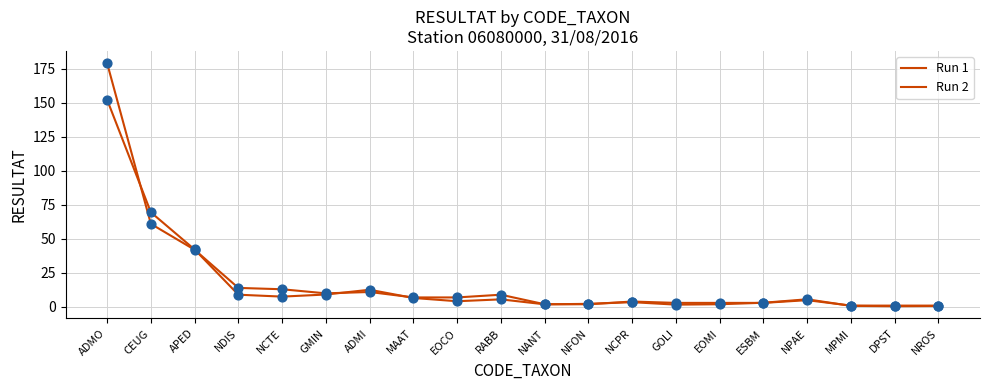

At how many categories does at least one series exceed 113?

1